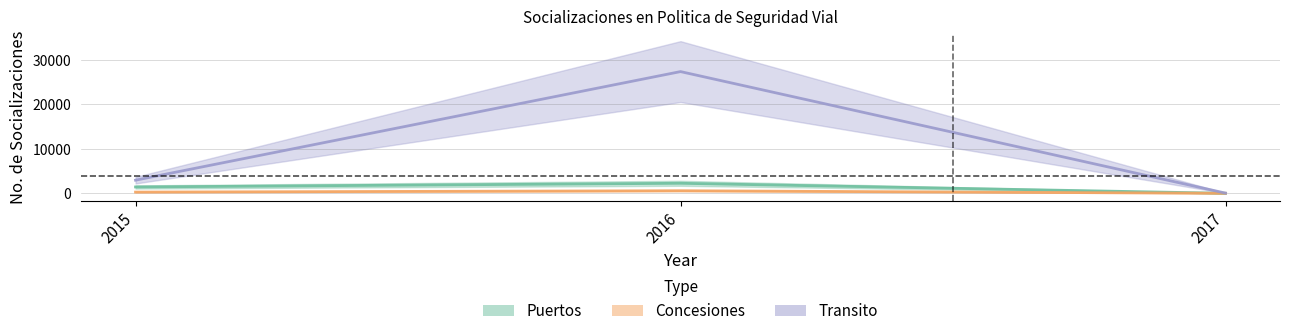

List the labels in order of Puertos value, largest first.

2016, 2015, 2017